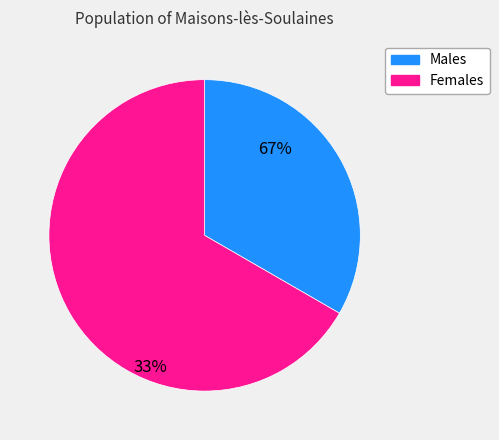

Count the number of slices in the pie.

2